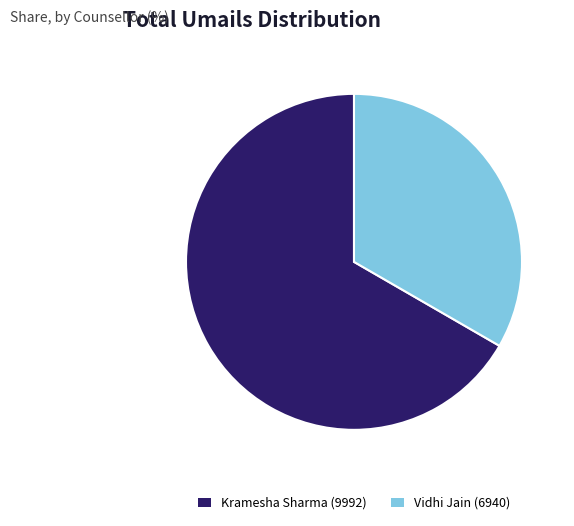

Do Kramesha Sharma (9992) and Vidhi Jain (6940) together represent more than half of the pie?

Yes